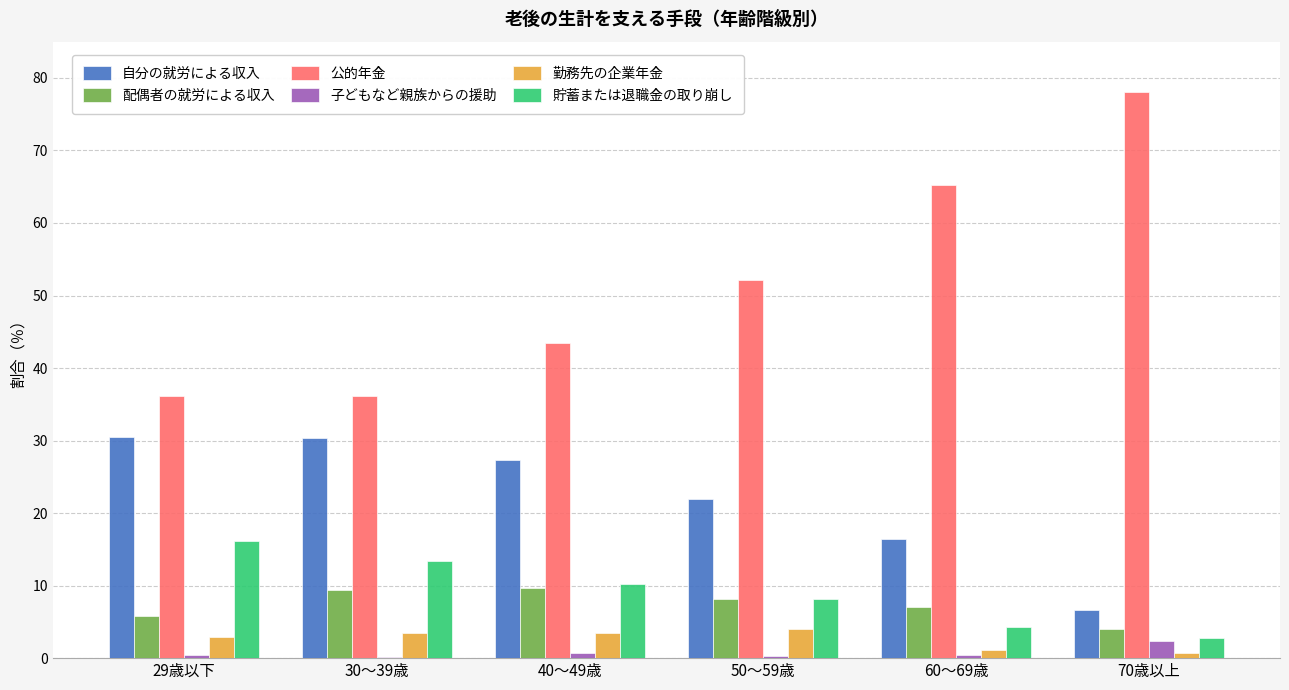

What is the highest value of the 公的年金 series?

78.0